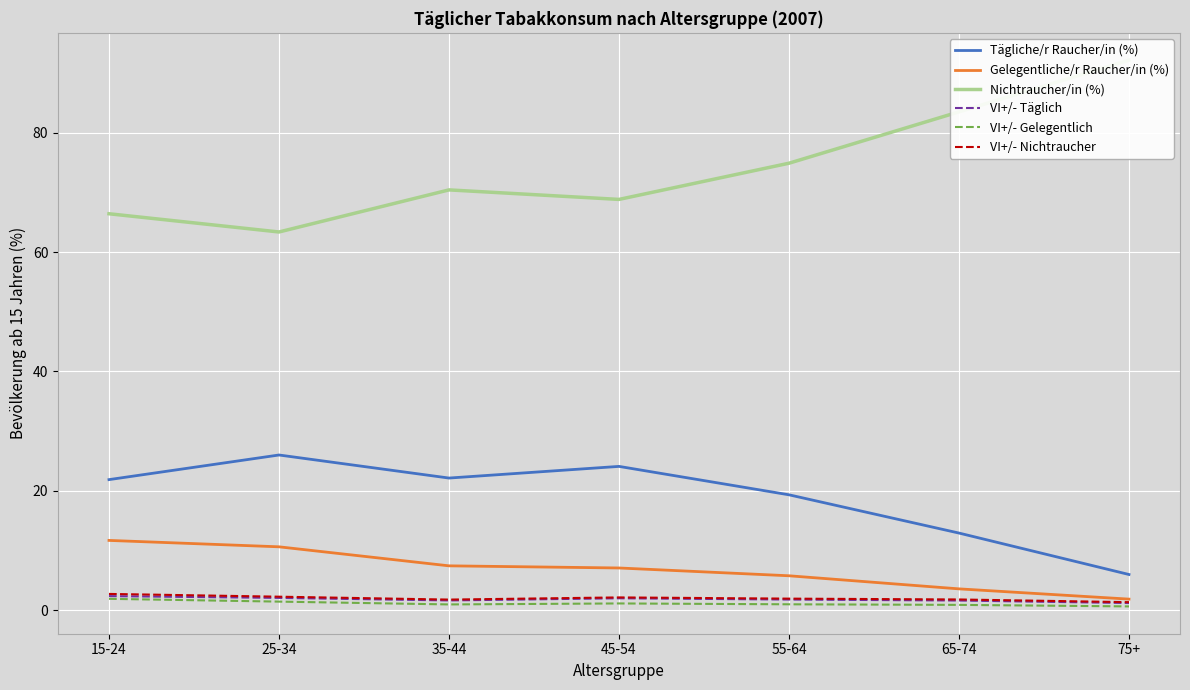

Which series has the widest spread of values?

Nichtraucher/in (%)